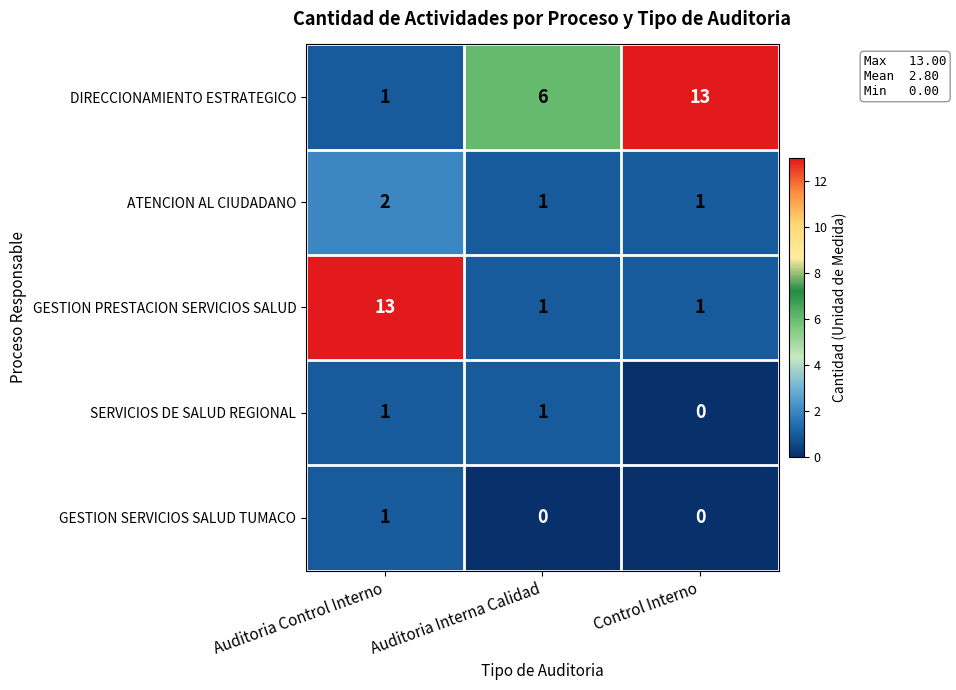

Reading left to right, transcribe all the data shown in this chart.

DIRECCIONAMIENTO ESTRATEGICO: 1	6	13
ATENCION AL CIUDADANO: 2	1	1
GESTION PRESTACION SERVICIOS SALUD: 13	1	1
SERVICIOS DE SALUD REGIONAL: 1	1	0
GESTION SERVICIOS SALUD TUMACO: 1	0	0